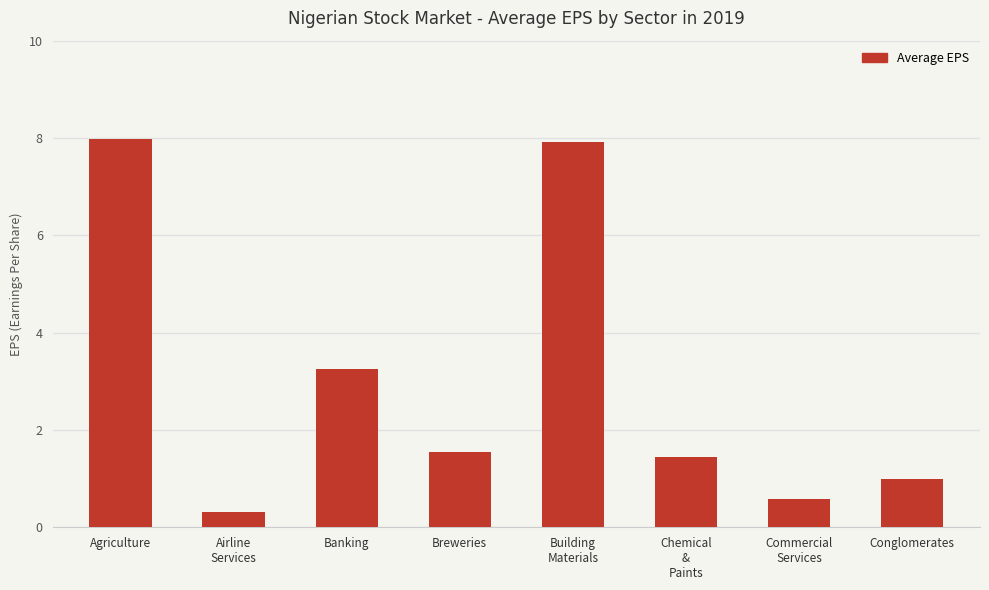

Which label corresponds to the smallest value in the chart?

Airline
Services